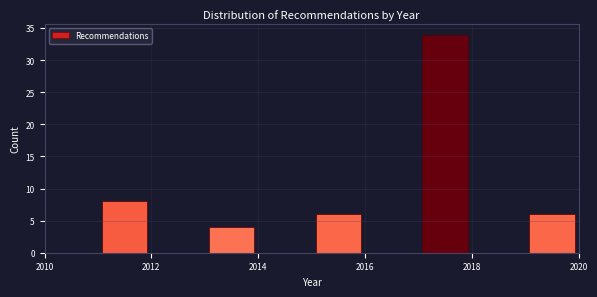

Which range on the x-axis has the tallest bar?

2017 to 2018